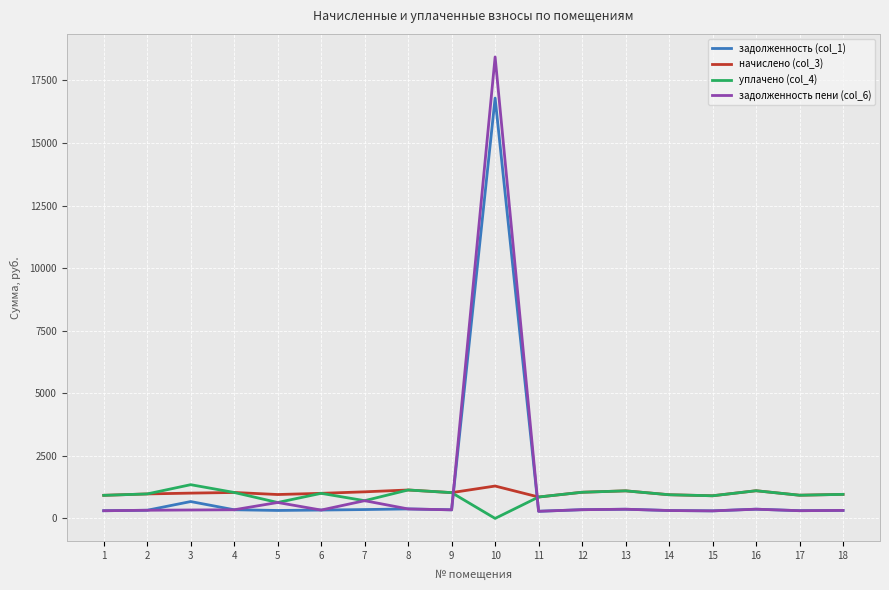

True or false: задолженность (col_1) and уплачено (col_4) intersect in this chart.

True